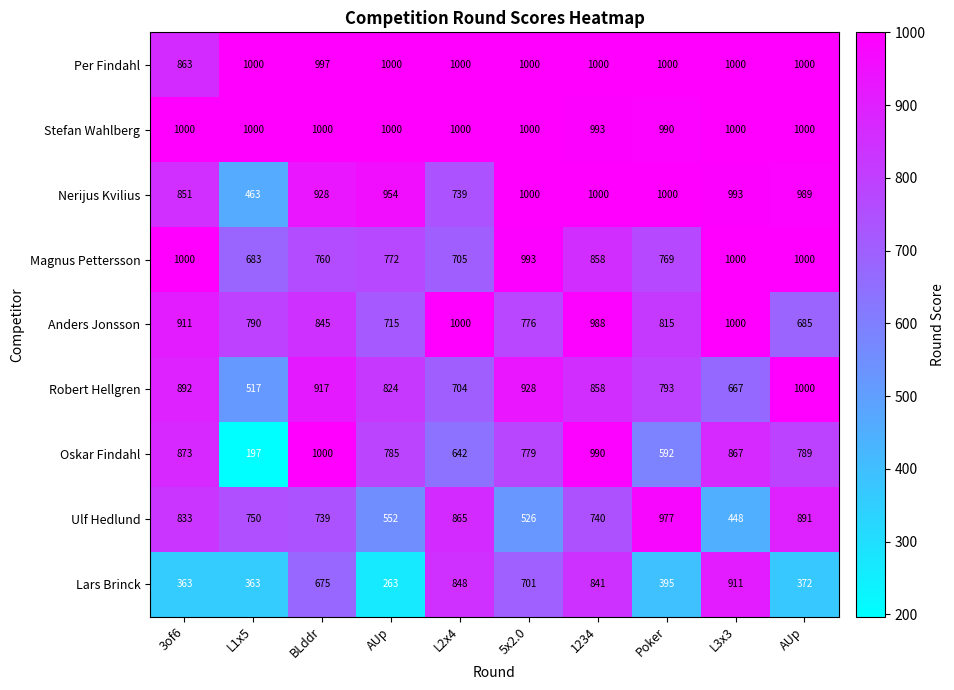

Reading left to right, extract all data points from this chart.

Per Findahl: 3of6=863	L1x5=1000	BLddr=997	AUp=1000	L2x4=1000	5x2.0=1000	1234=1000	Poker=1000	L3x3=1000	AUp=1000
Stefan Wahlberg: 3of6=1000	L1x5=1000	BLddr=1000	AUp=1000	L2x4=1000	5x2.0=1000	1234=993	Poker=990	L3x3=1000	AUp=1000
Nerijus Kvilius: 3of6=851	L1x5=463	BLddr=928	AUp=954	L2x4=739	5x2.0=1000	1234=1000	Poker=1000	L3x3=993	AUp=989
Magnus Pettersson: 3of6=1000	L1x5=683	BLddr=760	AUp=772	L2x4=705	5x2.0=993	1234=858	Poker=769	L3x3=1000	AUp=1000
Anders Jonsson: 3of6=911	L1x5=790	BLddr=845	AUp=715	L2x4=1000	5x2.0=776	1234=988	Poker=815	L3x3=1000	AUp=685
Robert Hellgren: 3of6=892	L1x5=517	BLddr=917	AUp=824	L2x4=704	5x2.0=928	1234=858	Poker=793	L3x3=667	AUp=1000
Oskar Findahl: 3of6=873	L1x5=197	BLddr=1000	AUp=785	L2x4=642	5x2.0=779	1234=990	Poker=592	L3x3=867	AUp=789
Ulf Hedlund: 3of6=833	L1x5=750	BLddr=739	AUp=552	L2x4=865	5x2.0=526	1234=740	Poker=977	L3x3=448	AUp=891
Lars Brinck: 3of6=363	L1x5=363	BLddr=675	AUp=263	L2x4=848	5x2.0=701	1234=841	Poker=395	L3x3=911	AUp=372